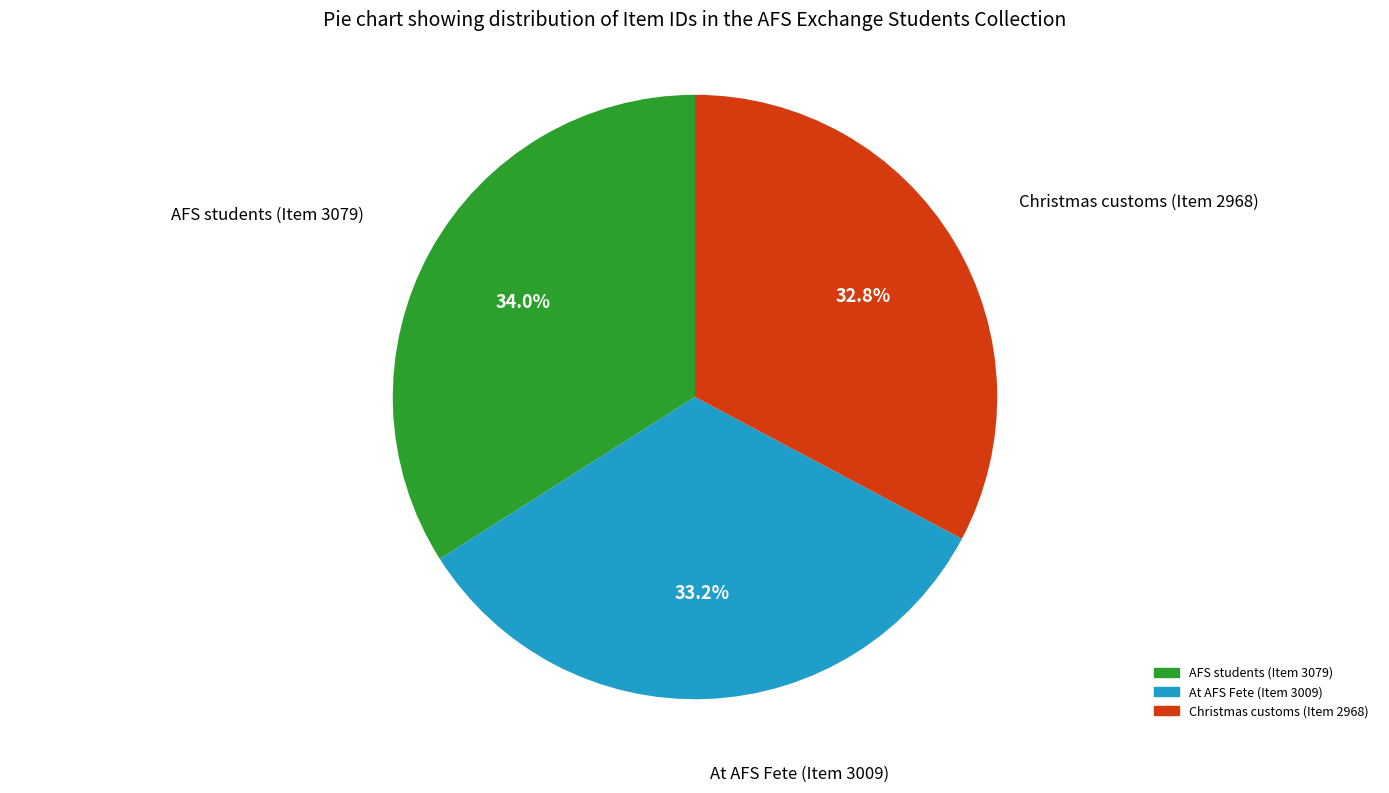

True or false: AFS students (Item 3079) accounts for 34% of the total.

True